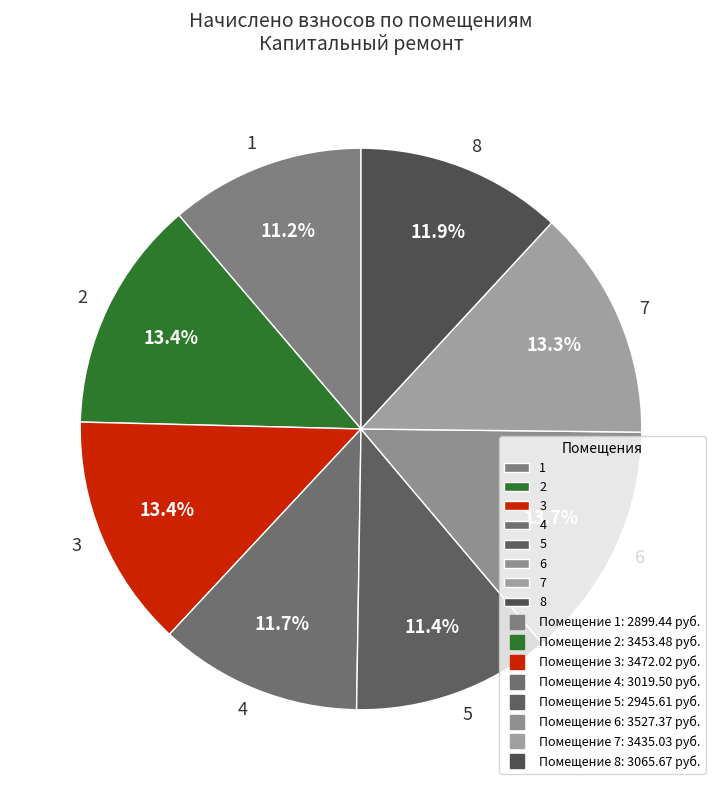

Which has a higher value, 3 or 4?

3